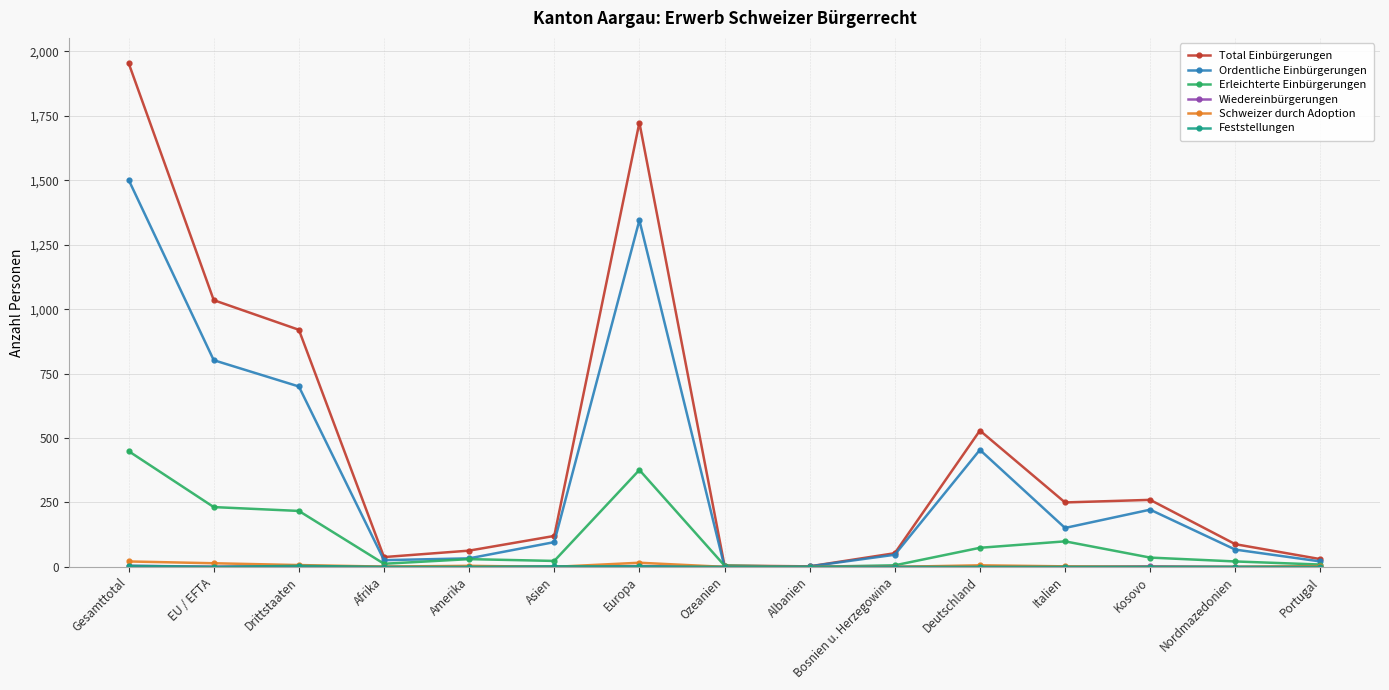

True or false: Erleichterte Einbürgerungen has more than 1 points higher than both neighbors.

True